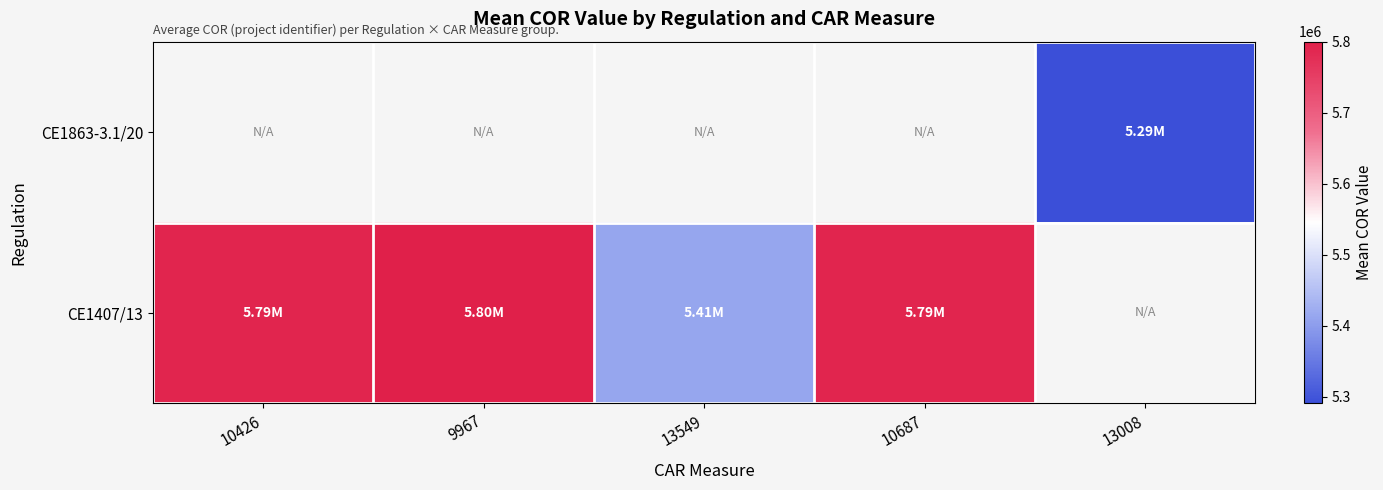

How many values in the CE1407/13 series exceed 5791130?

1